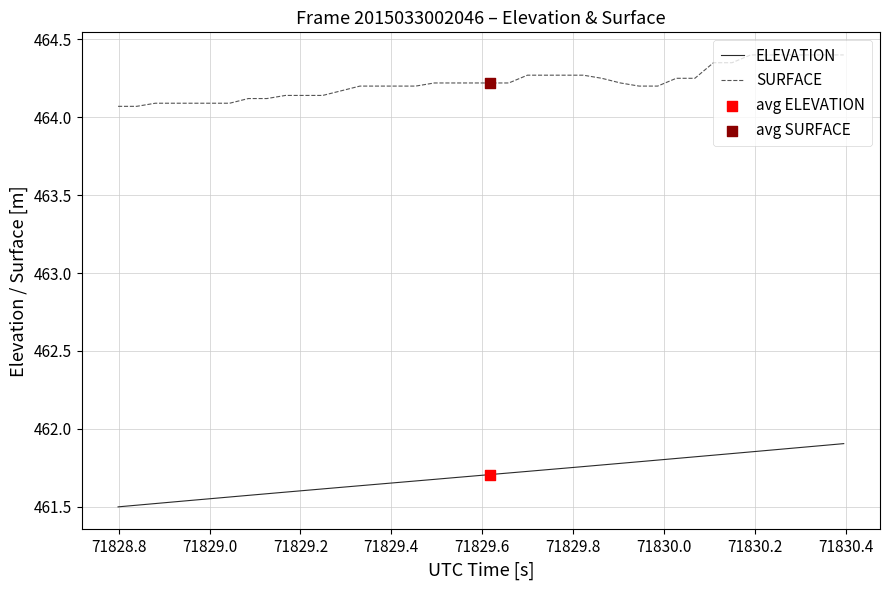

True or false: SURFACE and ELEVATION cross at least once.

False